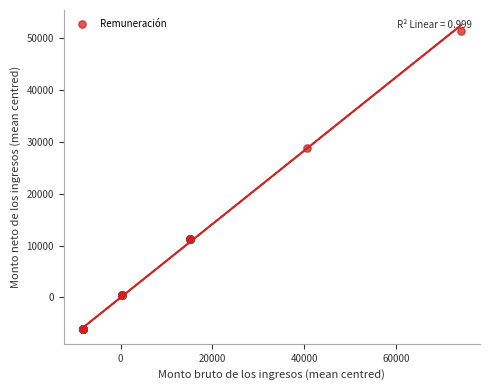

What Y value in the scatter plot is closest to 22701?

28820.1